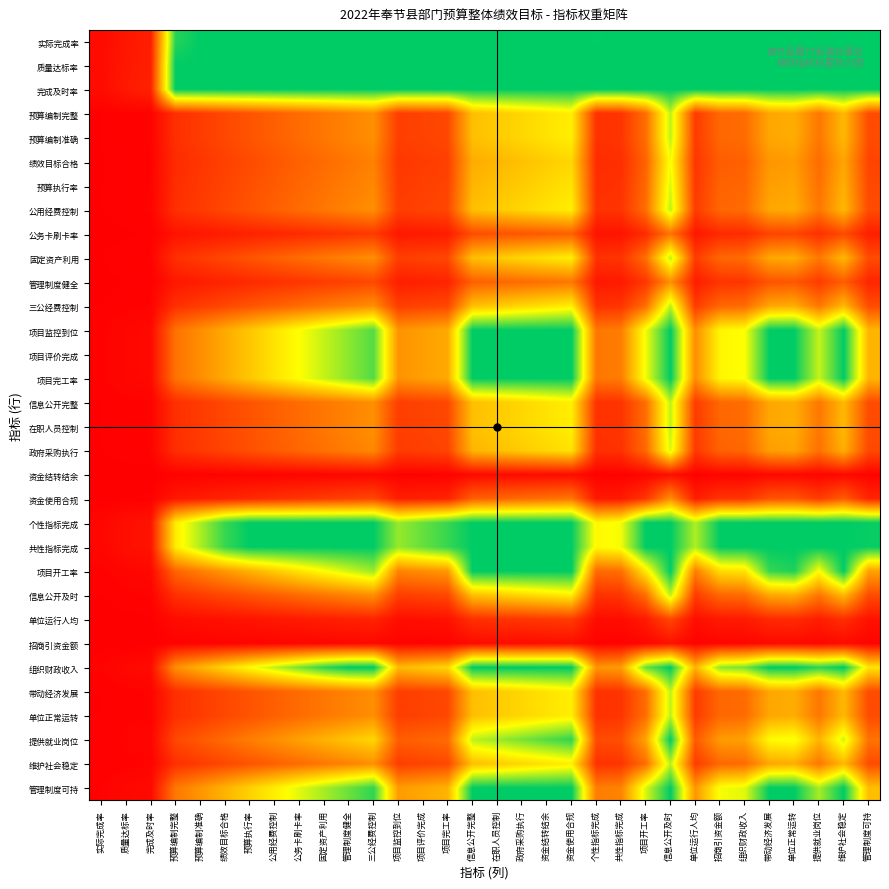

At how many categories does at least one series exceed 0?

32